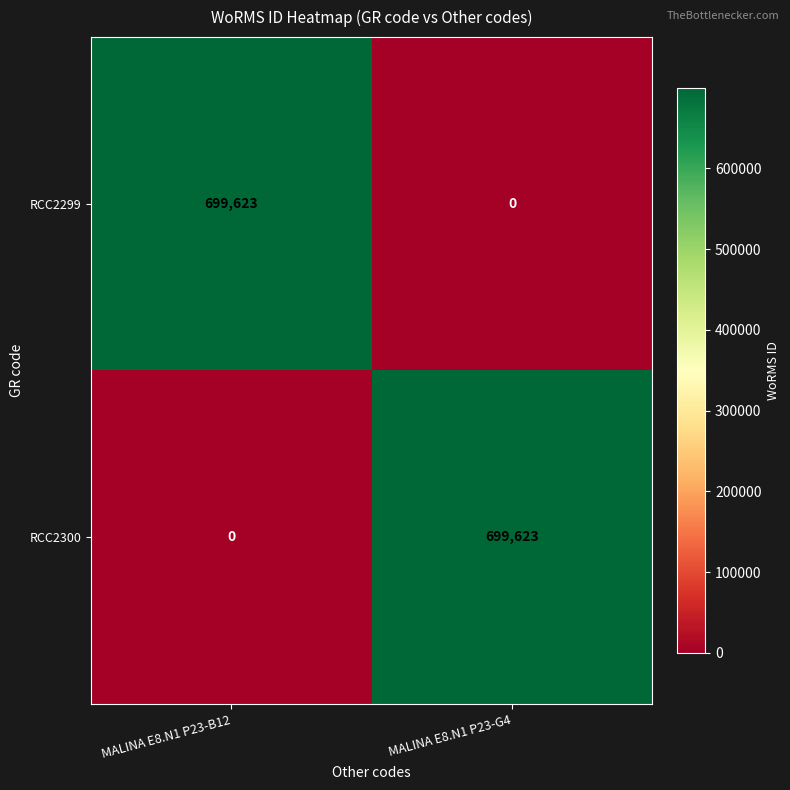

What is the sum of the RCC2300 values at MALINA E8.N1 P23-B12 and MALINA E8.N1 P23-G4?

699623